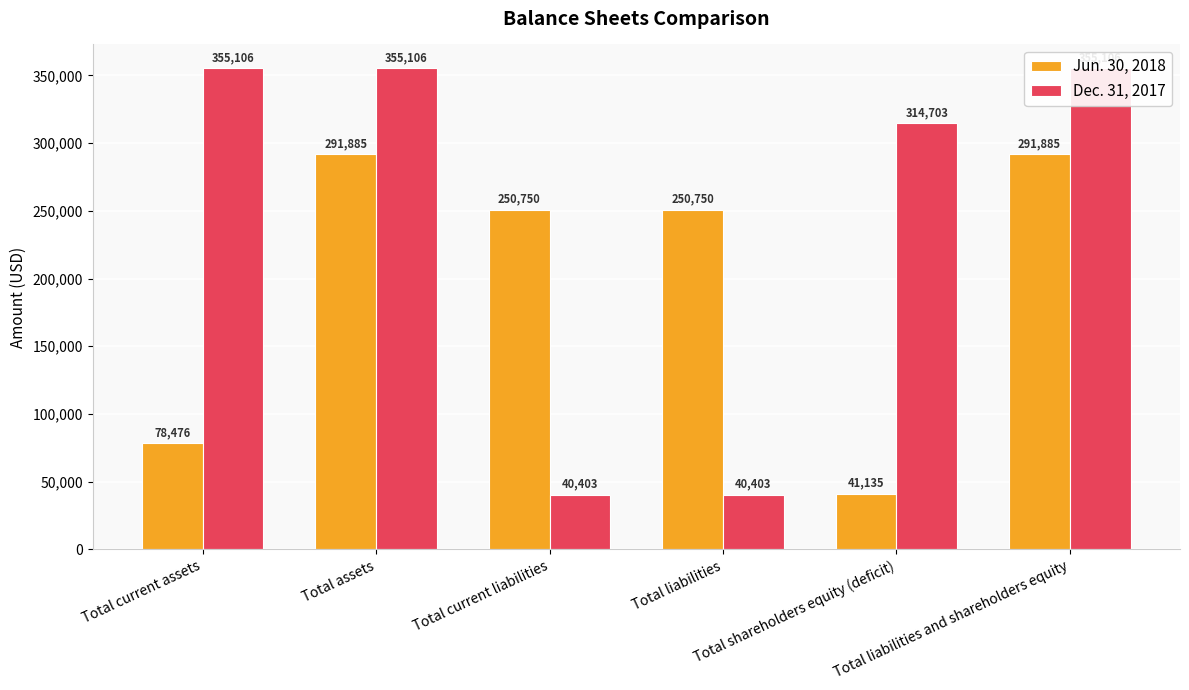

What are all the series names shown in the legend?

Jun. 30, 2018, Dec. 31, 2017